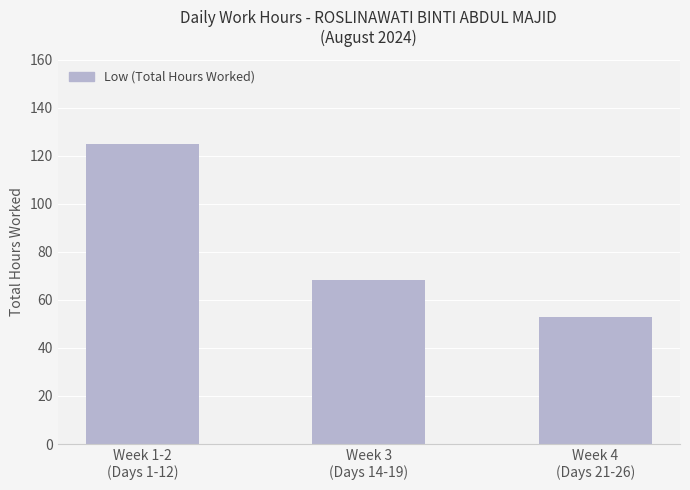

Rank the categories by value from highest to lowest.

Week 1-2
(Days 1-12), Week 3
(Days 14-19), Week 4
(Days 21-26)